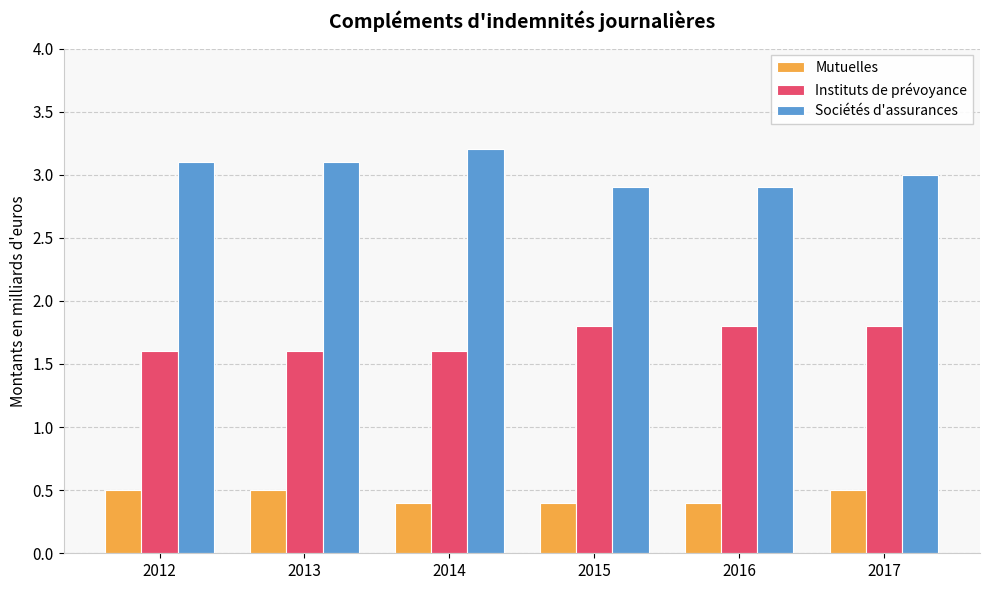

How many bars are there in each group?

3